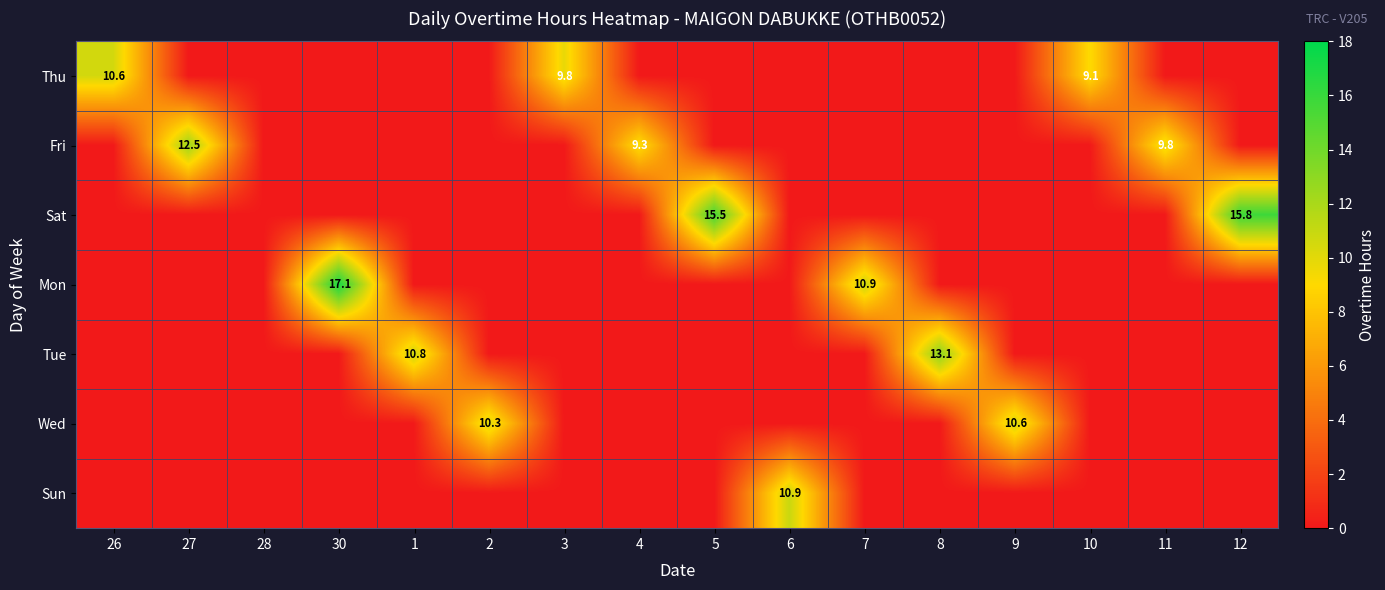

How many categories are shown in the chart?

16